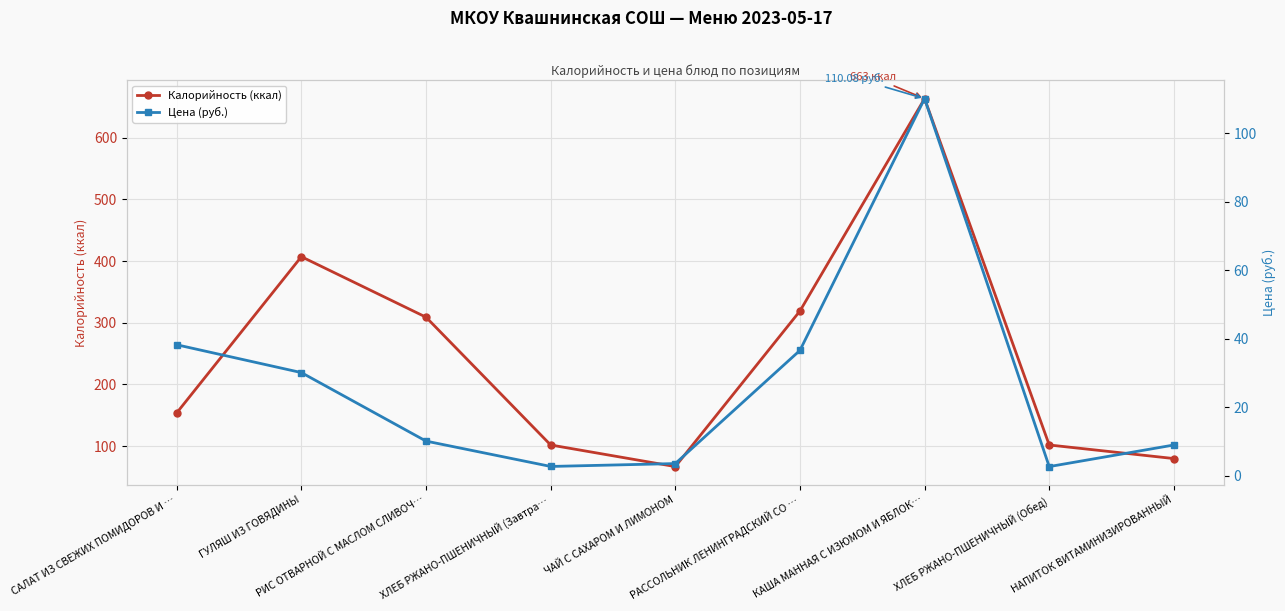

Which series has the widest spread of values?

Калорийность (ккал)